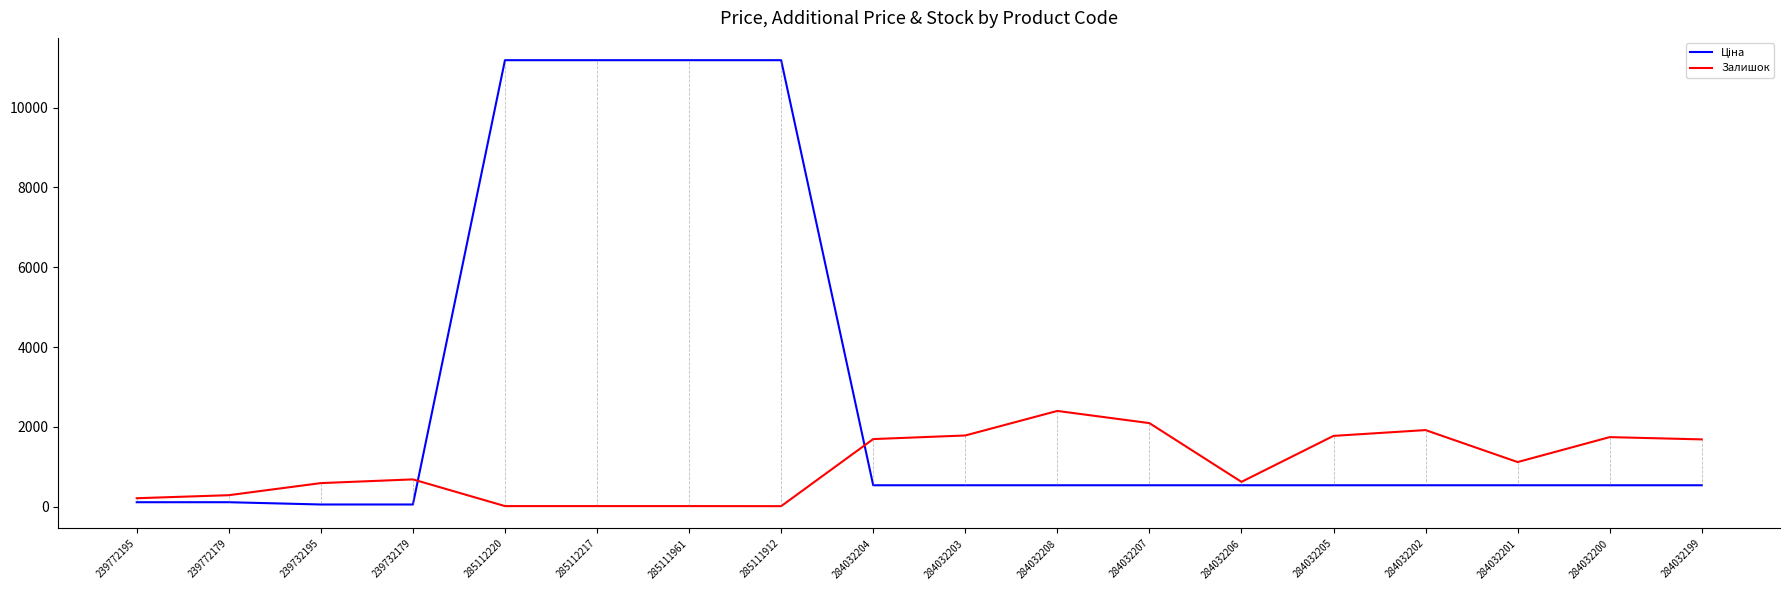

The Залишок series shows 686.0 at 239732179. True or false?

True